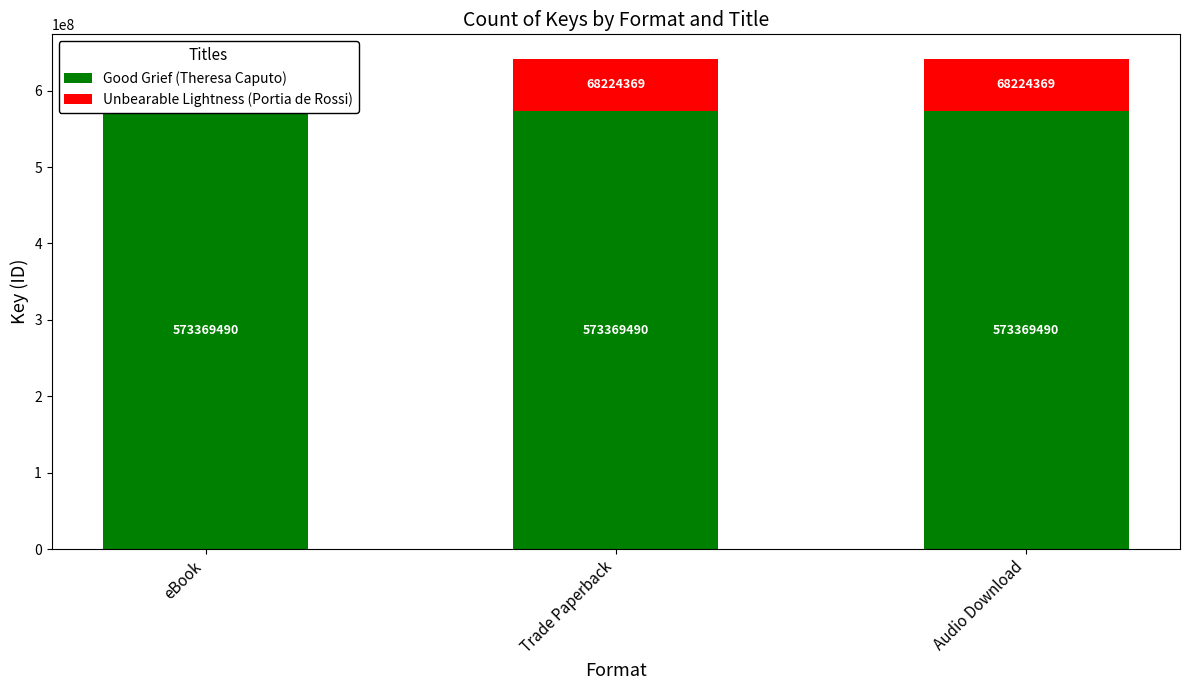

Which series has the widest spread of values?

Good Grief (Theresa Caputo)